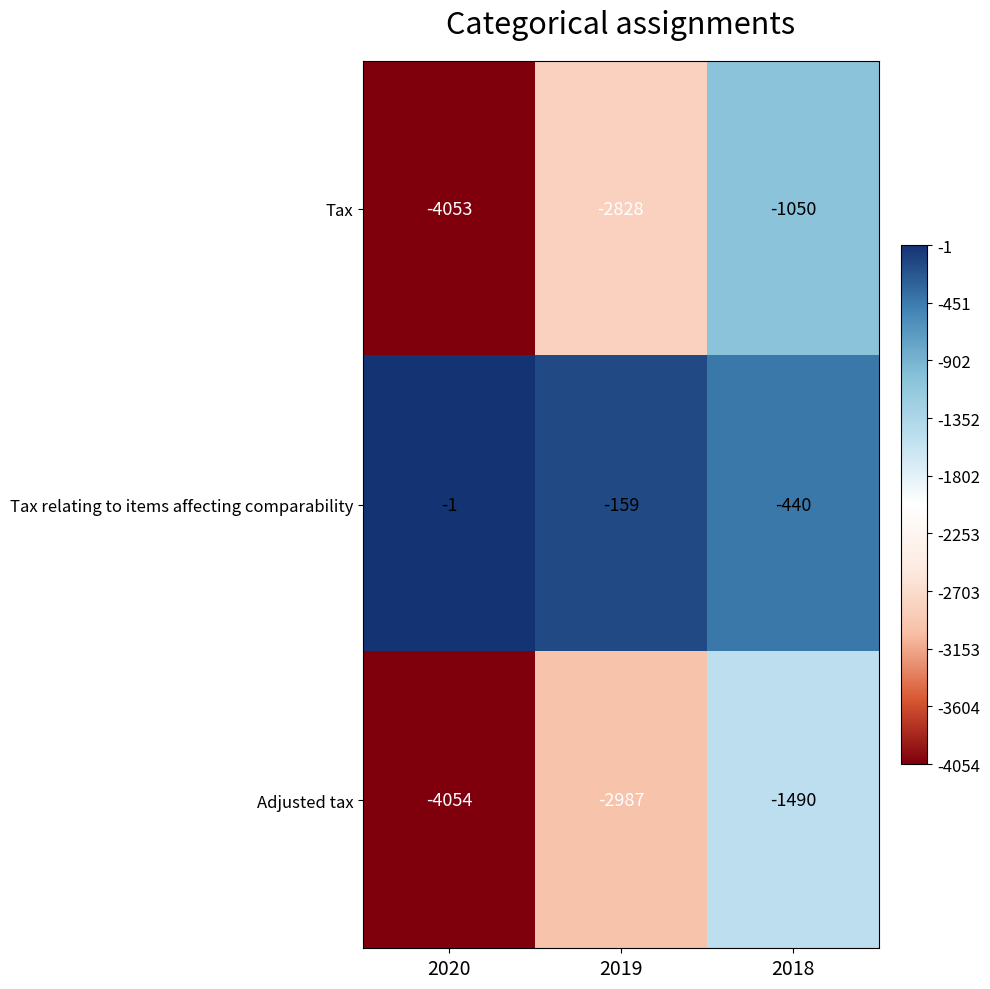

Is it true that Tax relating to items affecting comparability equals -440 at 2018?

True